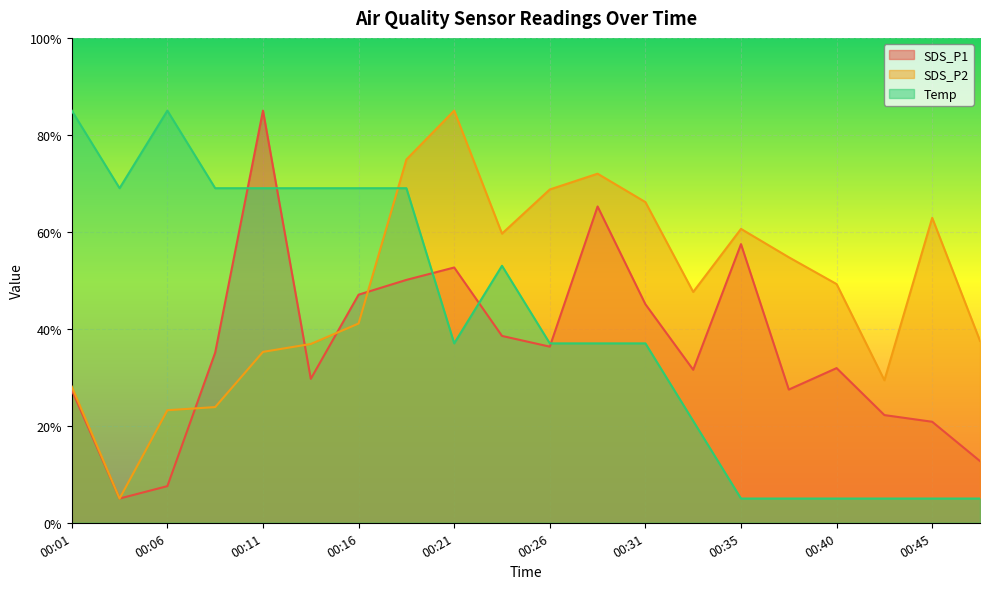

At how many categories does at least one series exceed 9?

20